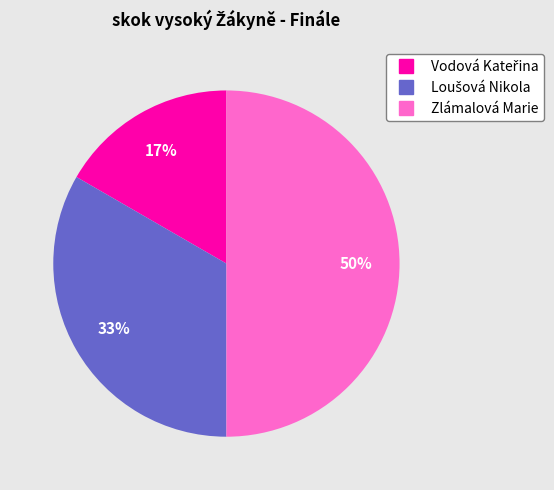

How many slices are in this pie chart?

3